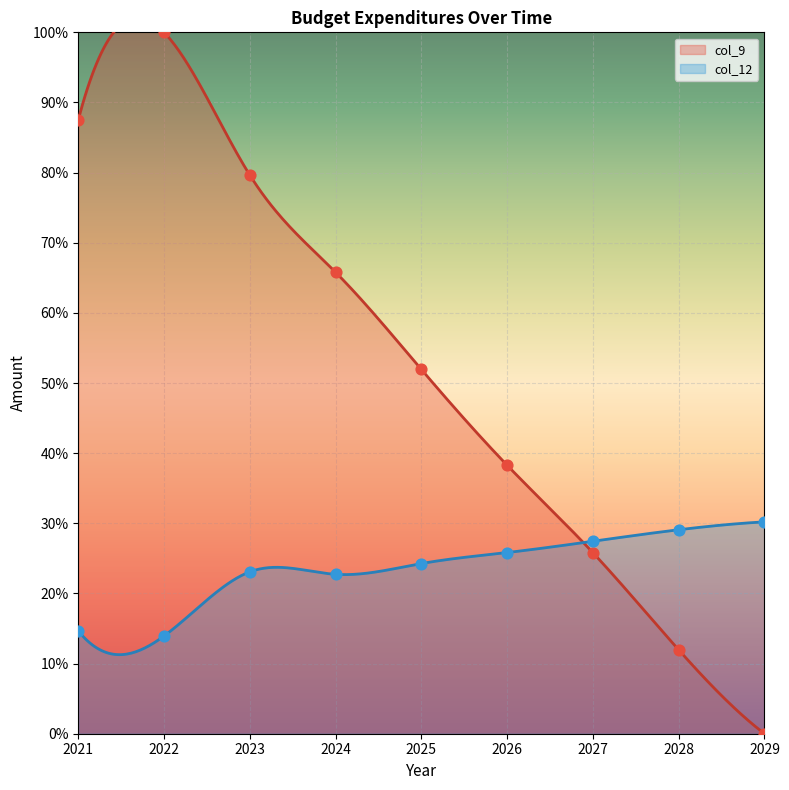

Which series contains the highest Y value?

col_9